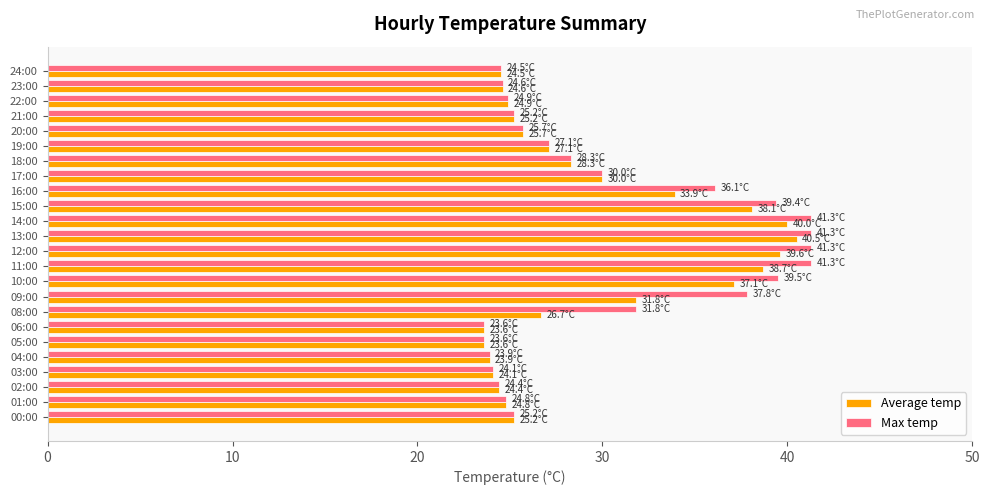

What is the total value across all series at 19:00?

54.2